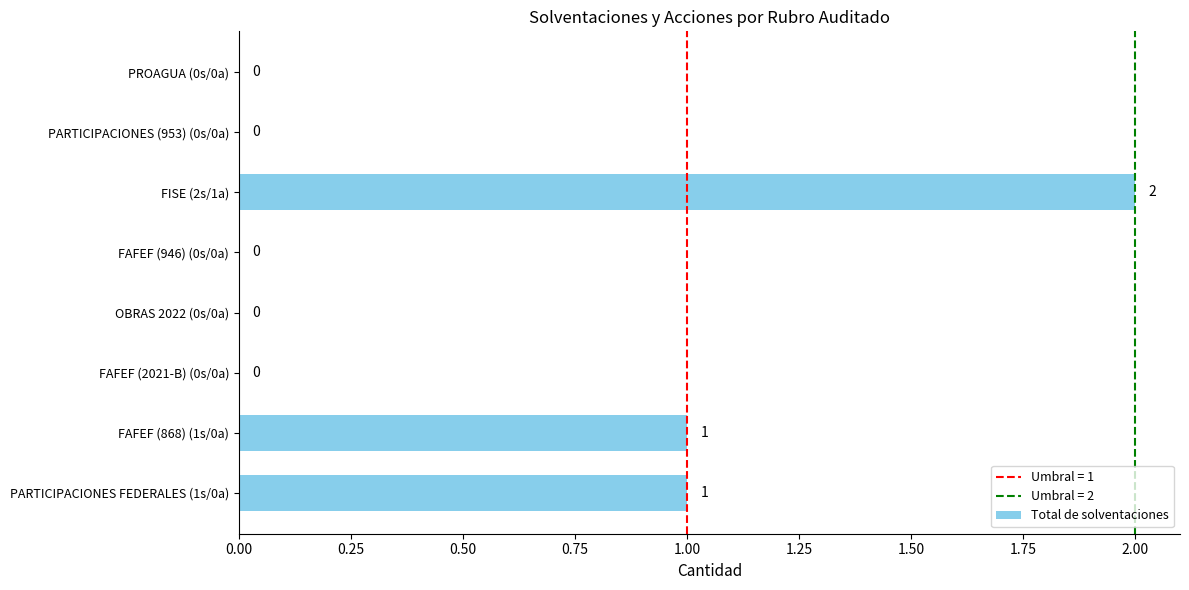

True or false: the data shows -1 at PROAGUA (0s/0a).

False